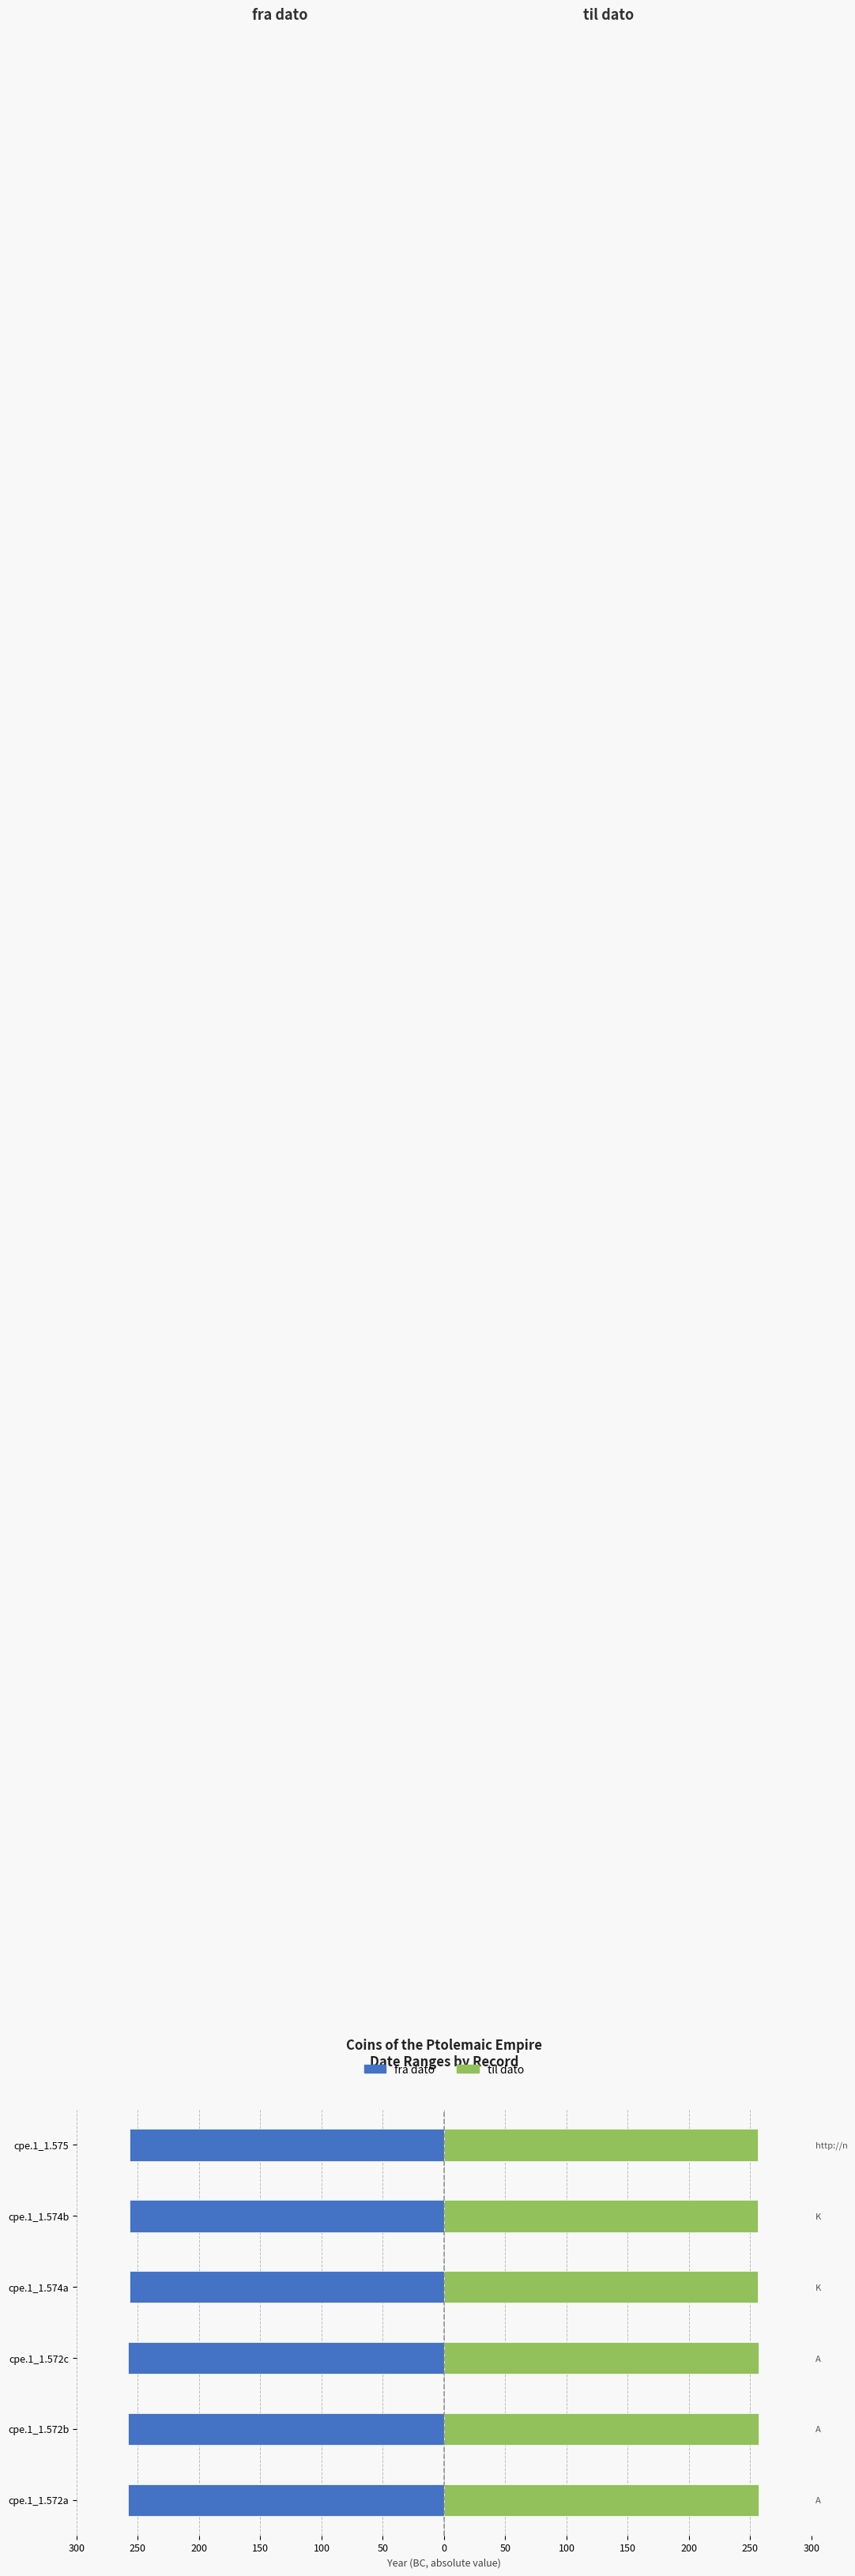

How many groups of bars are there?

6